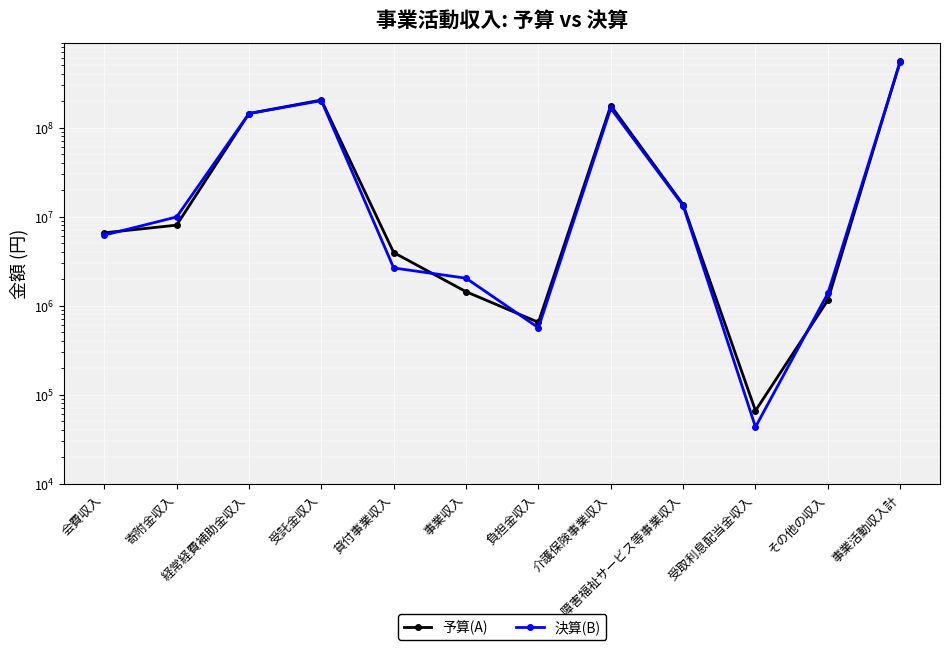

At 受託金収入, list the series in order from smallest to largest.

決算(B), 予算(A)